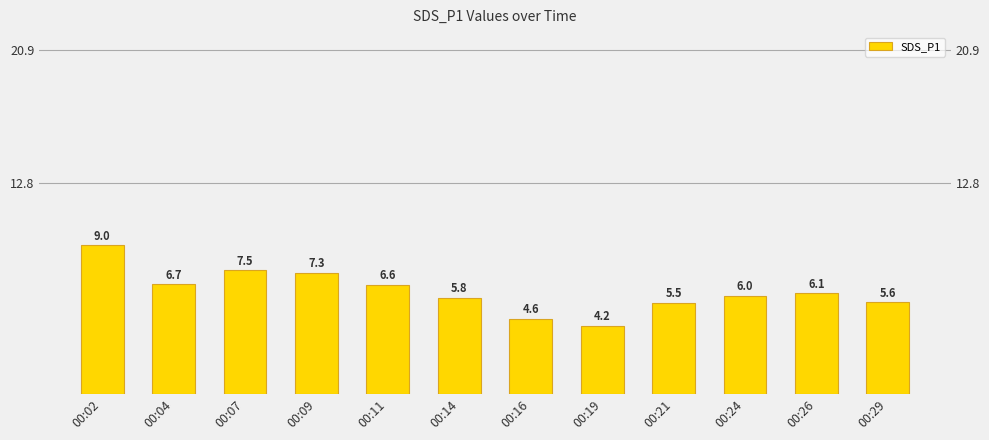

True or false: the data shows 11.8 at 00:07.

False